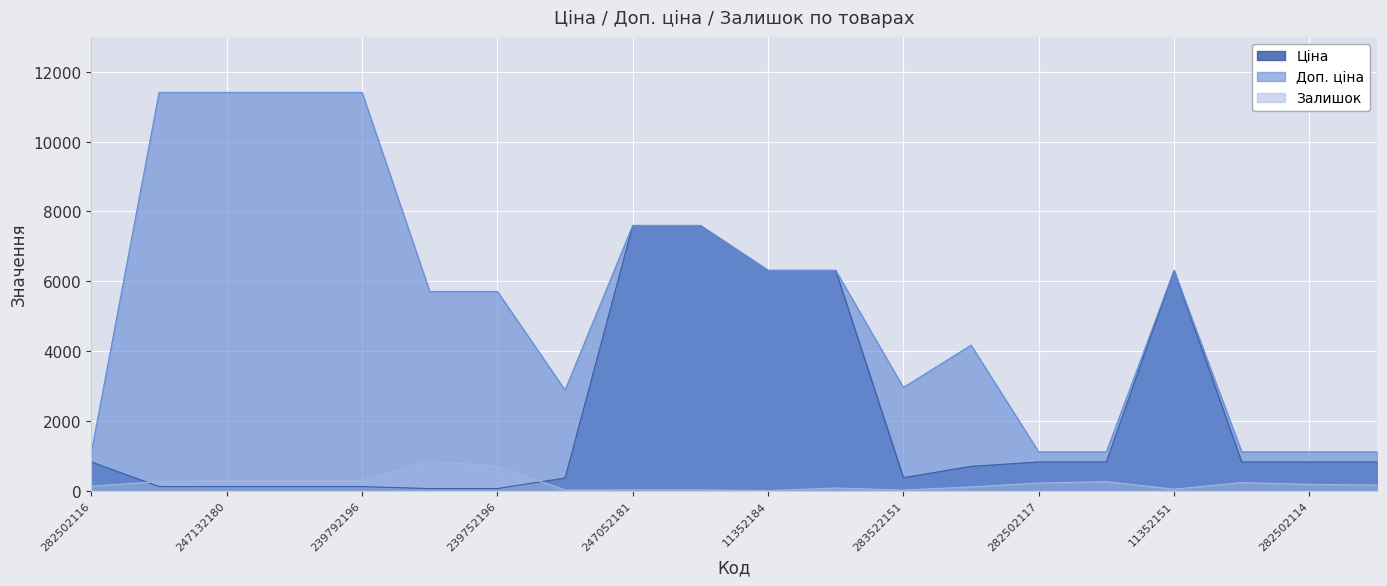

Does the chart display data point markers on the line(s)?

No